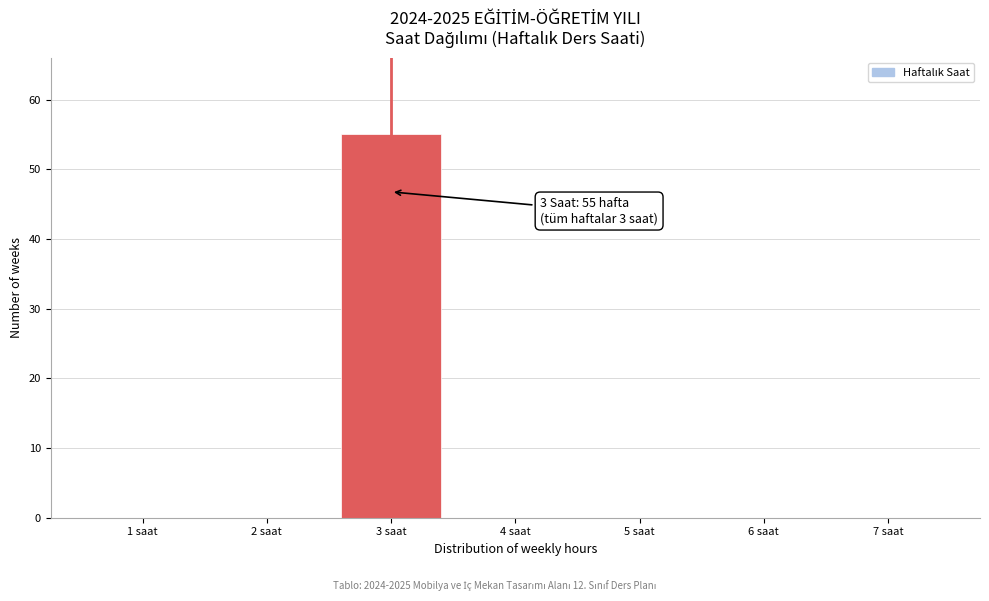

Reading left to right, list all the values displayed in this chart.

1 saat=0	2 saat=0	3 saat=55	4 saat=0	5 saat=0	6 saat=0	7 saat=0